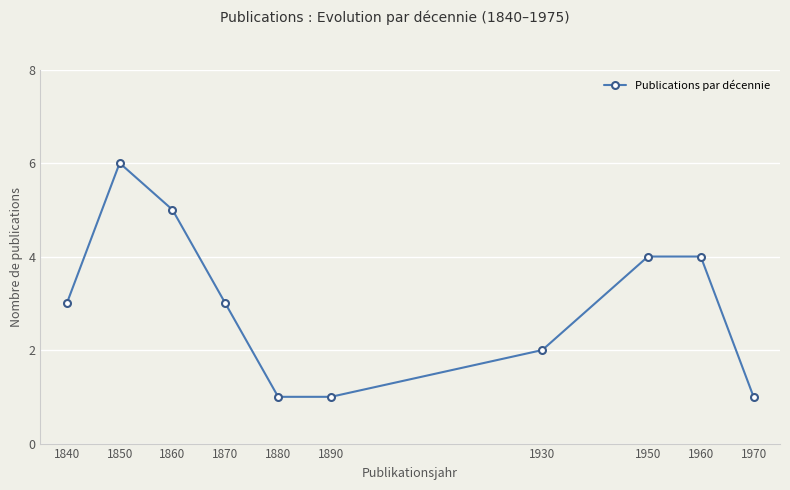

The chart shows a value of 1 at 1890. True or false?

True